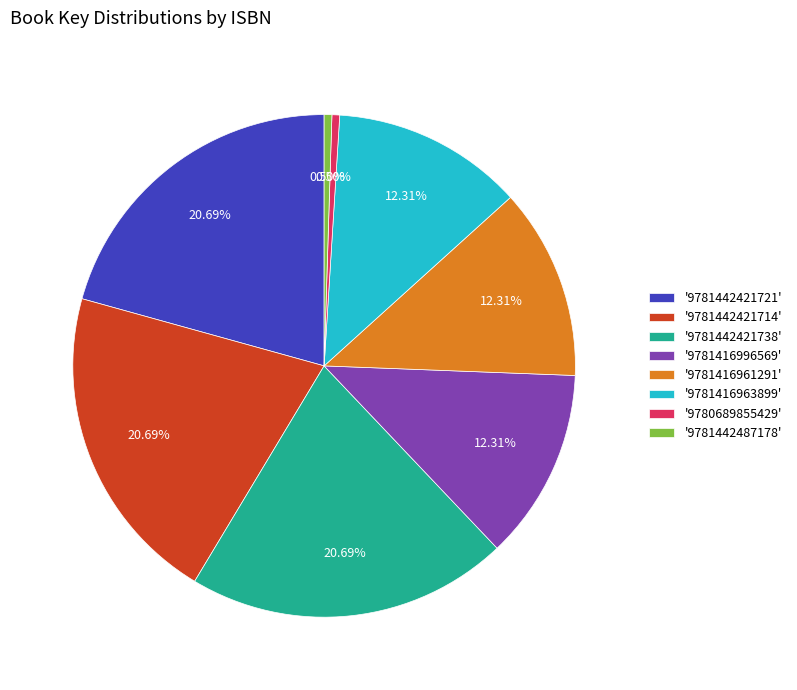

Is there any slice that represents more than half of the pie?

No